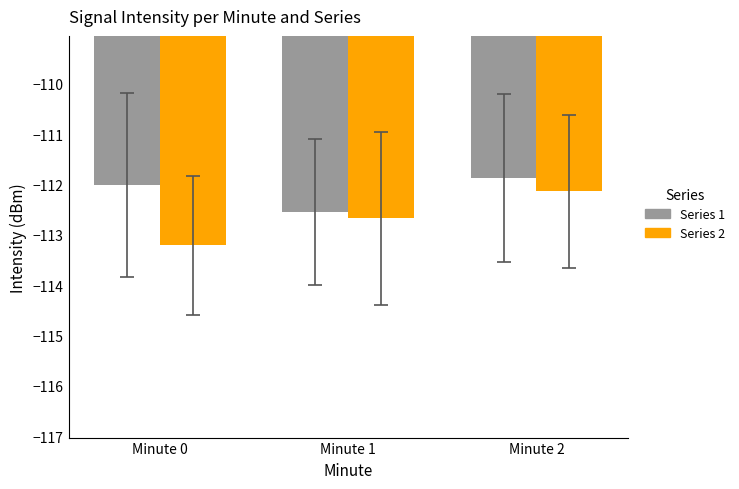

Reading left to right, transcribe all the data shown in this chart.

Series 1: Minute 0=-112.0	Minute 1=-112.5	Minute 2=-111.9
Series 2: Minute 0=-113.2	Minute 1=-112.7	Minute 2=-112.1